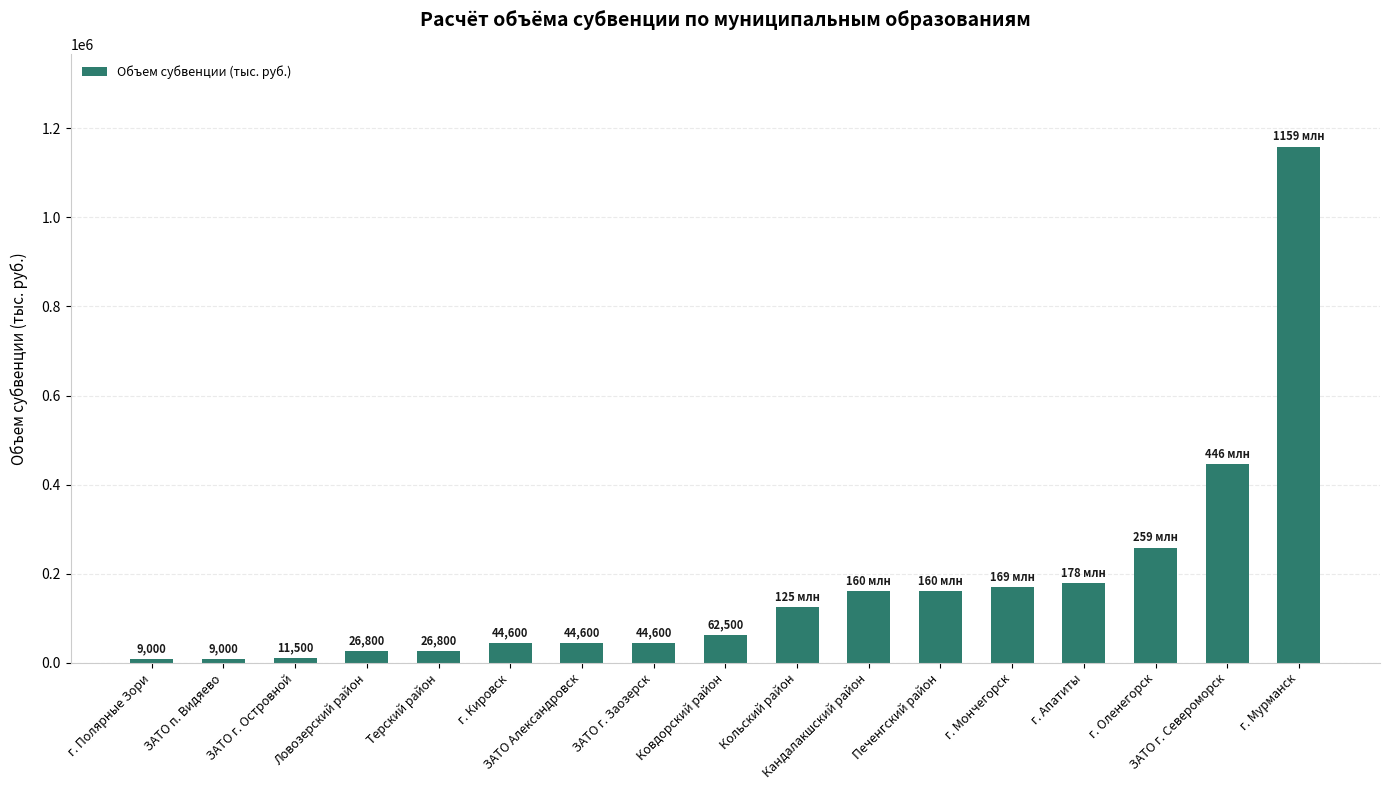

Reading left to right, extract all data points from this chart.

г. Полярные Зори=9000	ЗАТО п. Видяево=9000	ЗАТО г. Островной=11500	Ловозерский район=26800	Терский район=26800	г. Кировск=44600	ЗАТО Александровск=44600	ЗАТО г. Заозерск=44600	Ковдорский район=62500	Кольский район=124900	Кандалакшский район=160500	Печенгский район=160500	г. Мончегорск=169400	г. Апатиты=178300	г. Оленегорск=258600	ЗАТО г. Североморск=445800	г. Мурманск=1159000